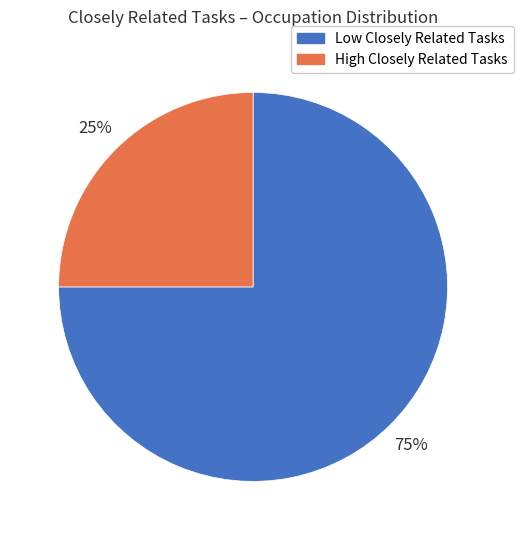

Is there any slice that represents more than half of the pie?

Yes